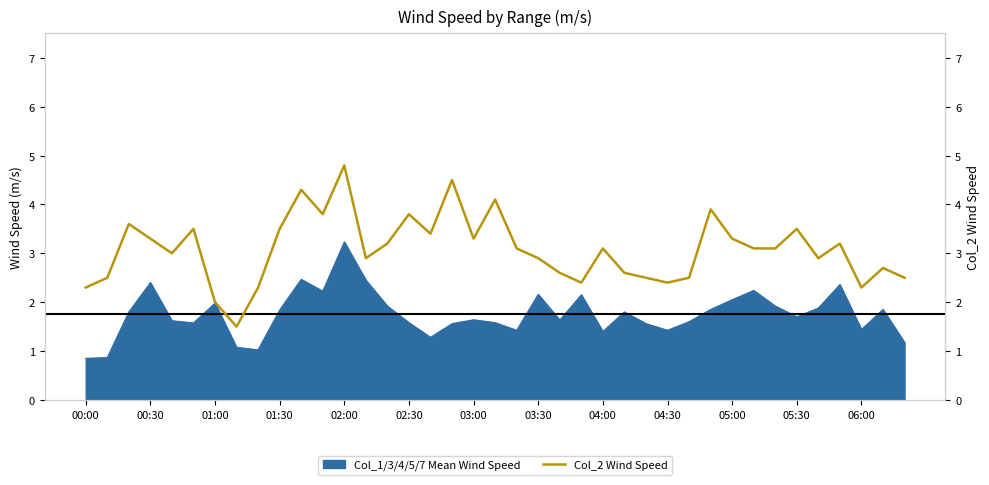

What is the ratio of the value at 13 to the value at 14?

0.9